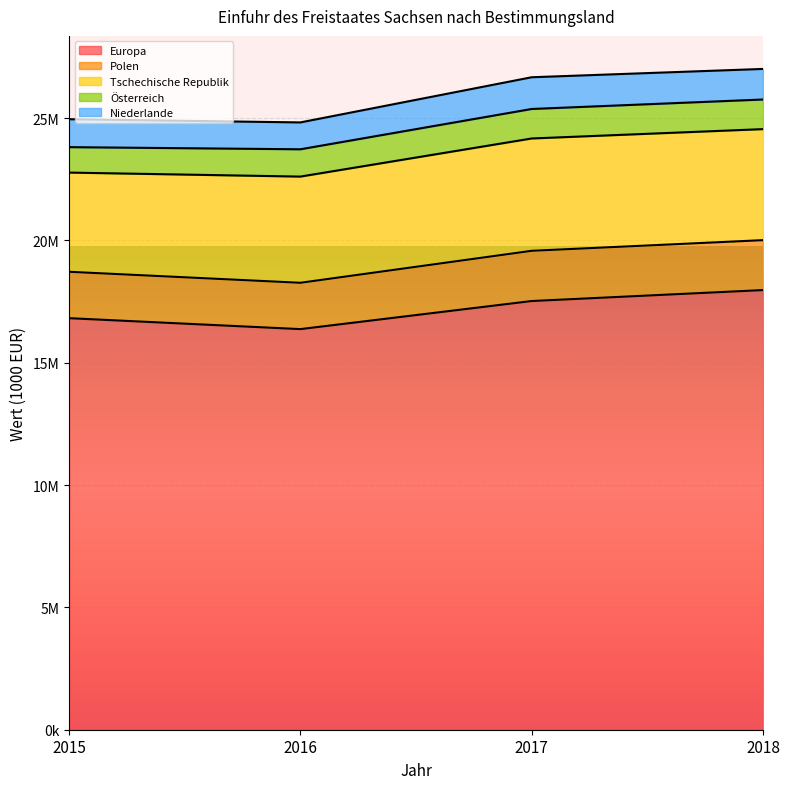

What are all the series names shown in the legend?

Europa, Polen, Tschechische Republik, Österreich, Niederlande